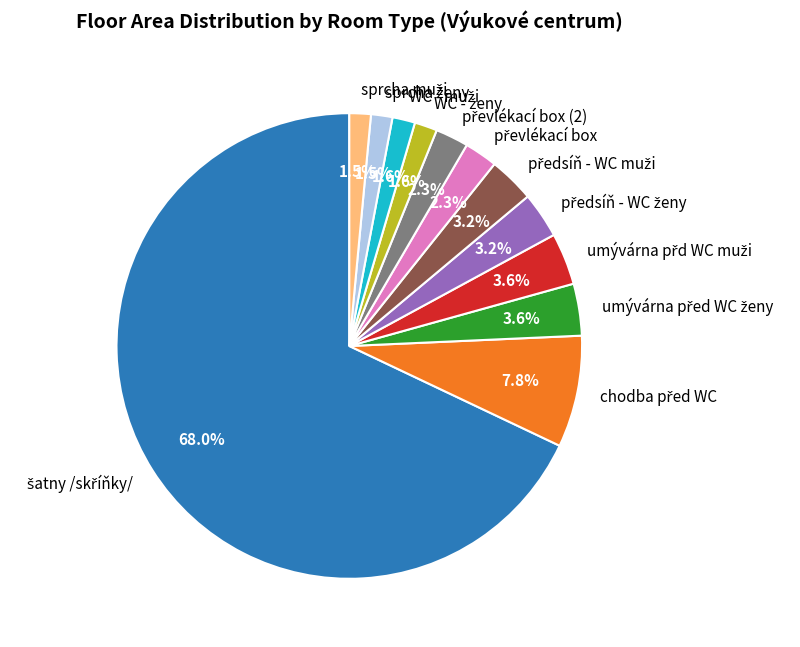

Is there a majority slice in this chart?

Yes